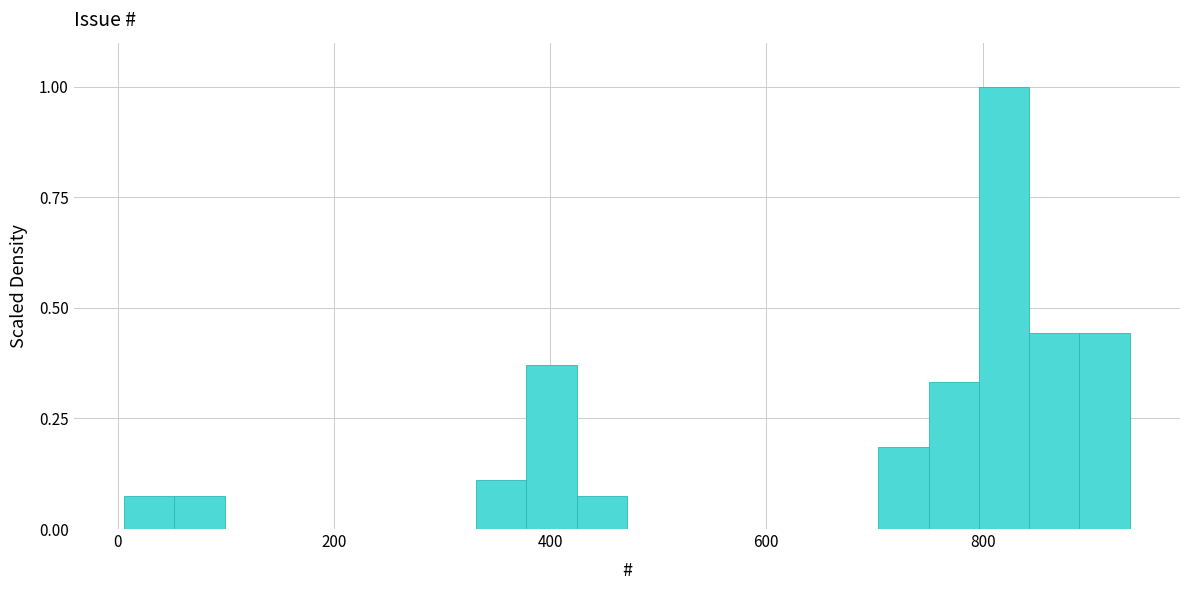

Read against the x-axis, roughly where is the centre of the tallest bar?

820